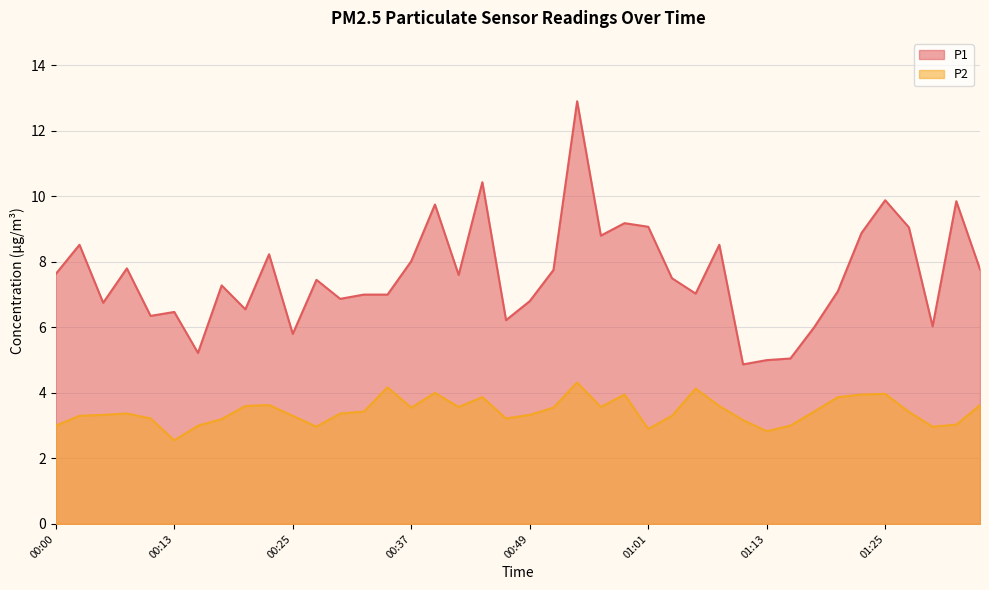

In P2, how many points are higher than both neighbors (excluding endpoints)?

9